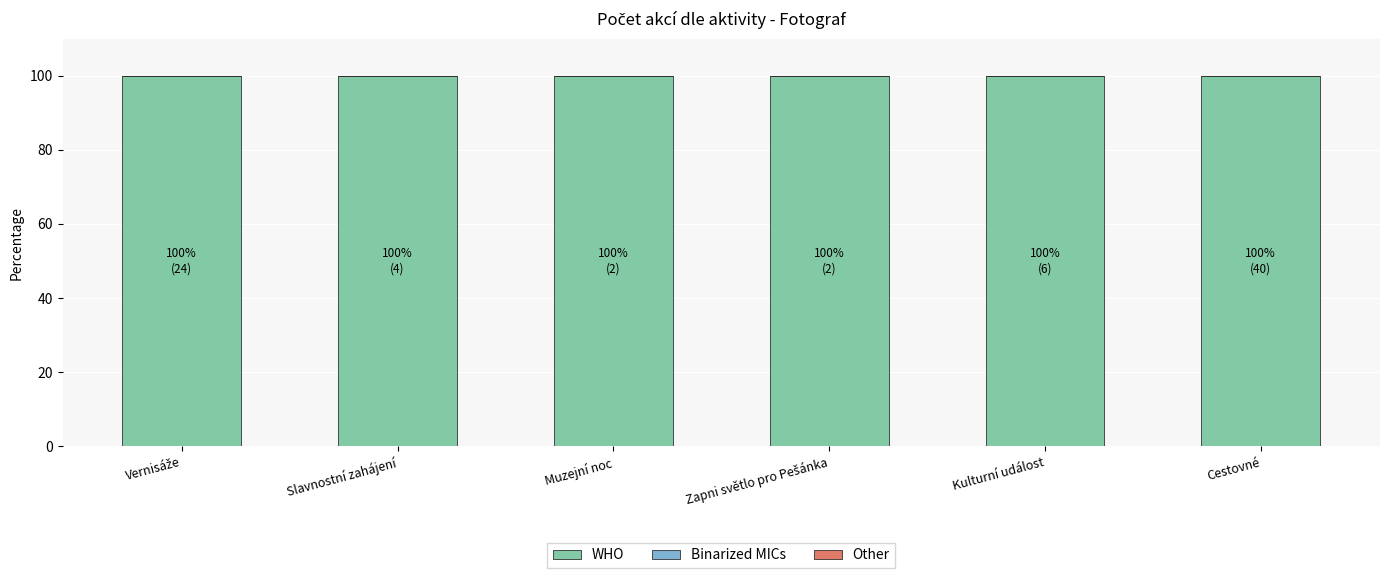

What is the total value across all series at Cestovné?

100